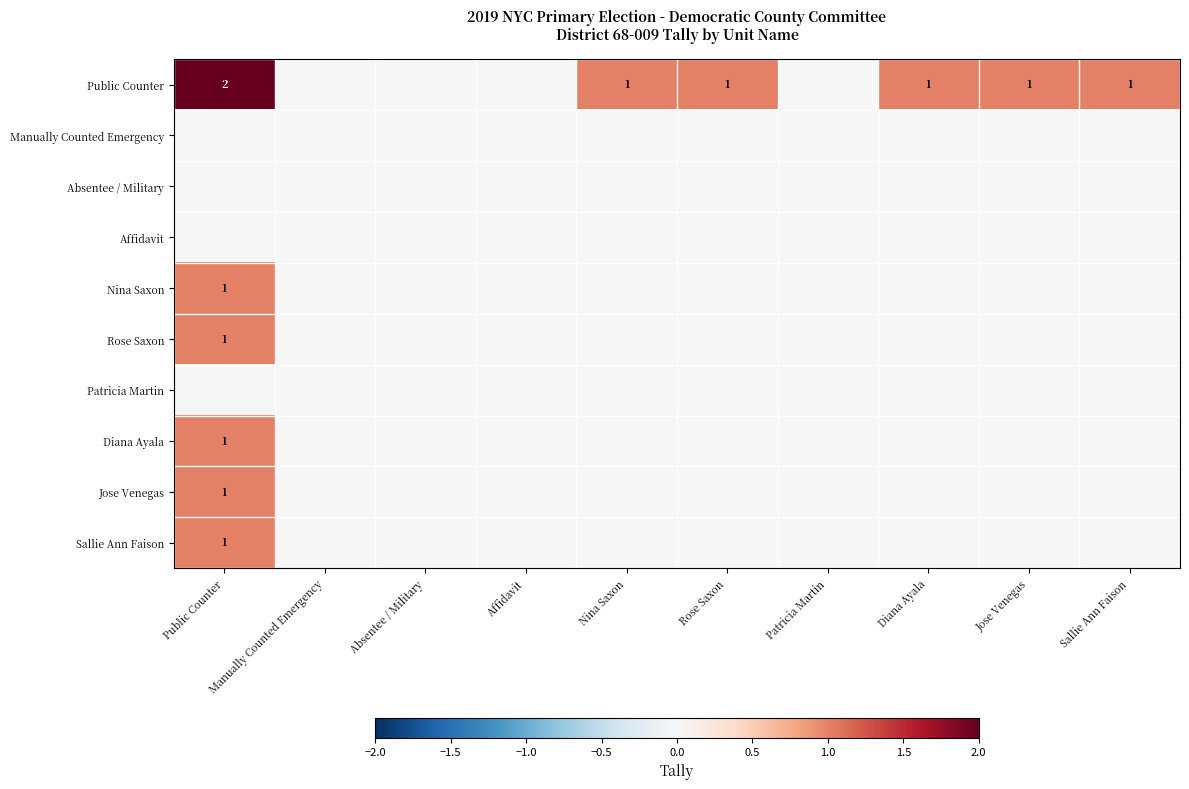

True or false: Rose Saxon has a value of 1 at Sallie Ann Faison.

False